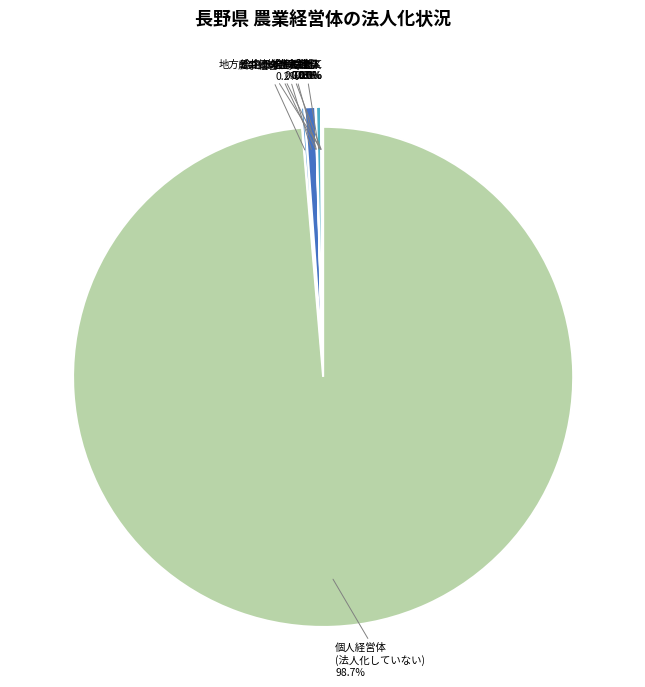

Which category has the biggest portion of the pie?

法人化していない_個人経営体